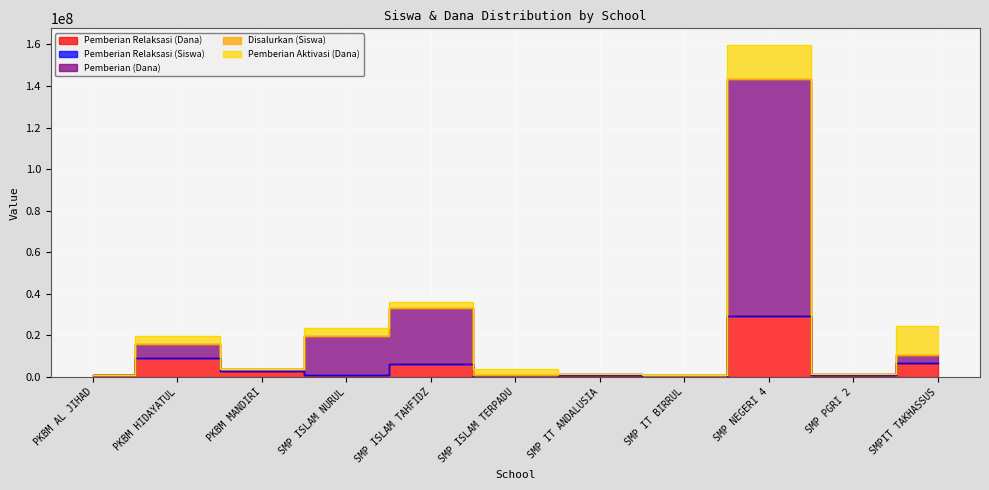

What is the spread (max minus min) of values at SMP ISLAM TAHFIDZ?

29625068